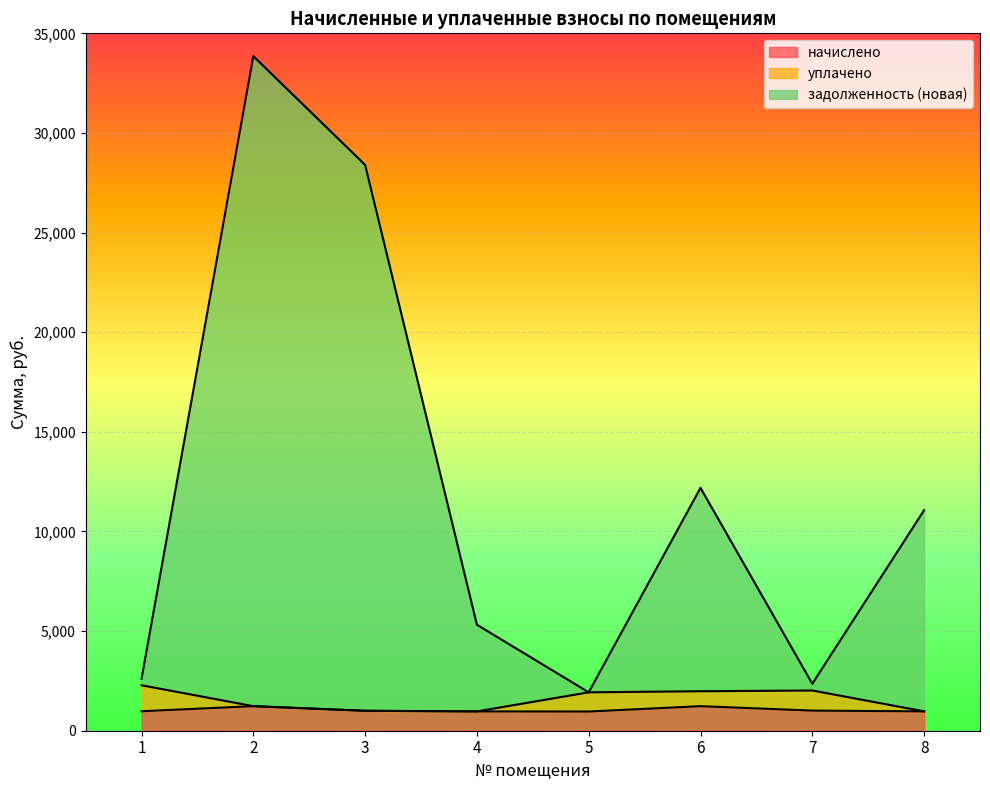

True or false: начислено has a value of 977.9 at 1.

True